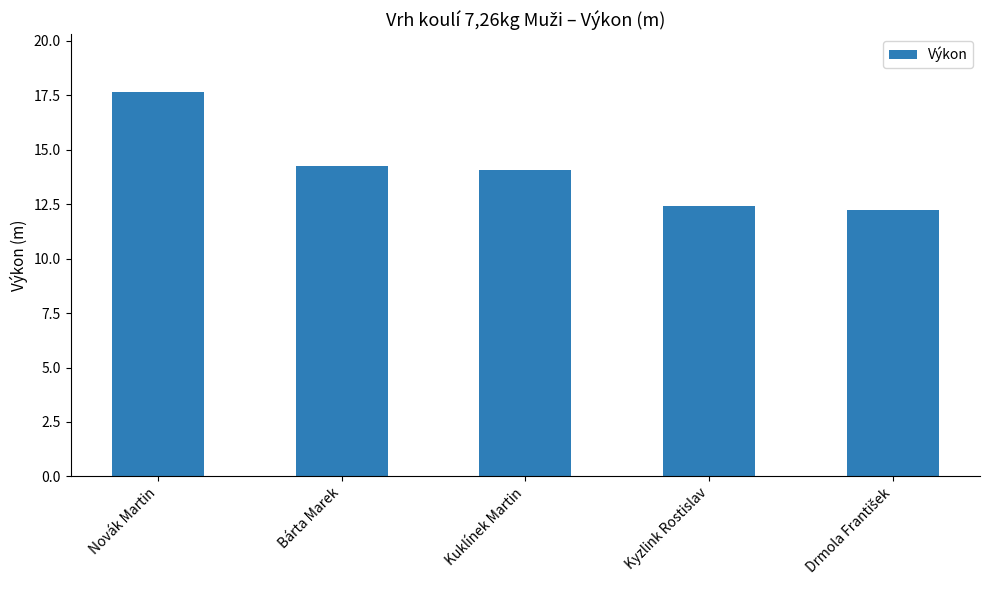

What is the smallest value displayed?

12.2